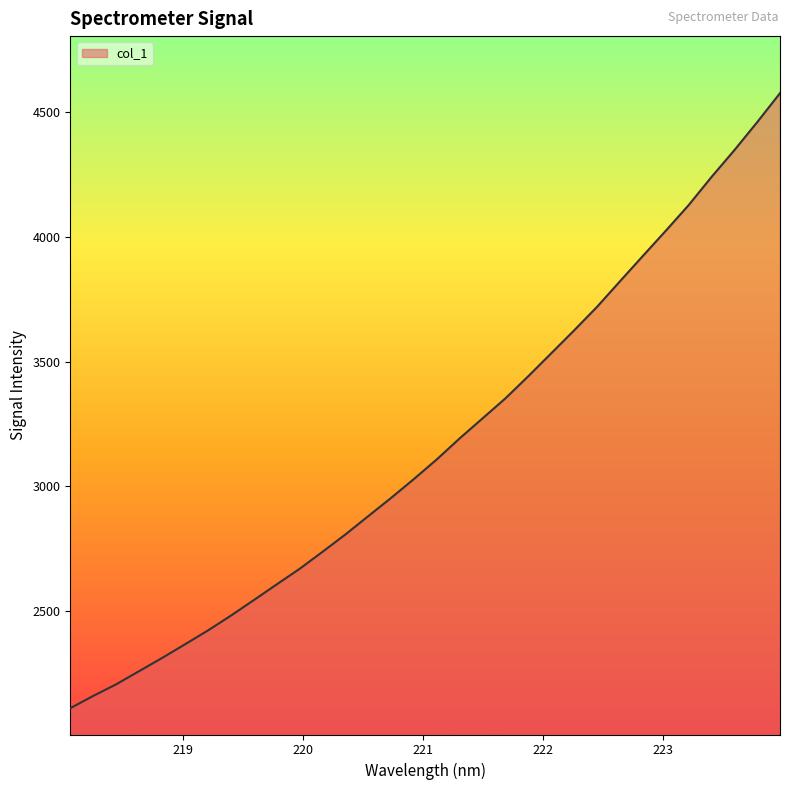

What is the difference between the maximum and minimum values?

2468.1